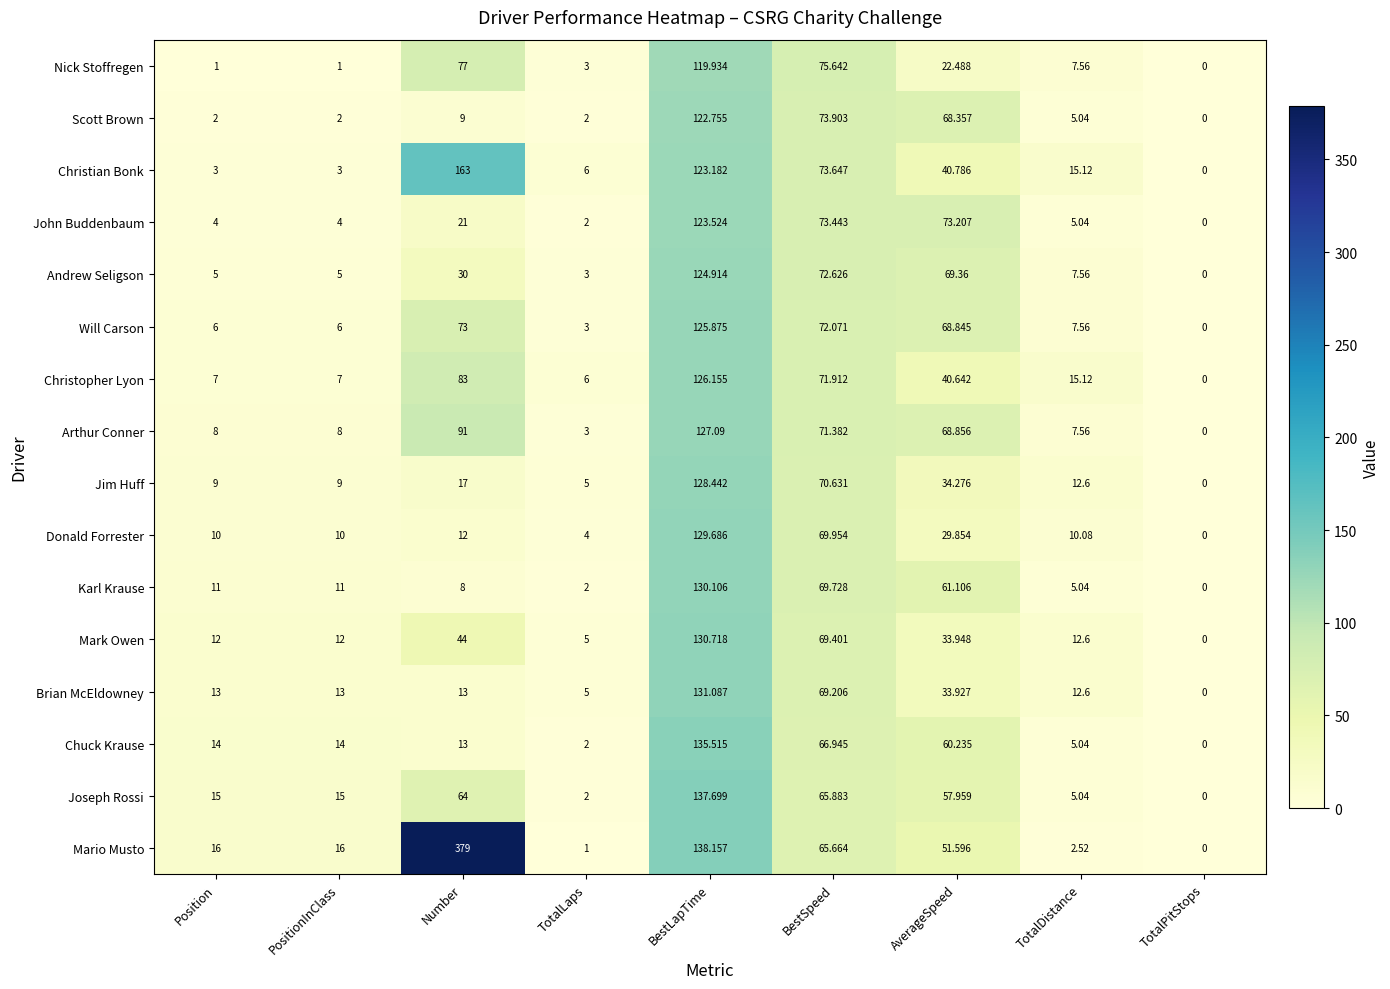

Rank the series at Position from lowest to highest value.

Nick Stoffregen, Scott Brown, Christian Bonk, John Buddenbaum, Andrew Seligson, Will Carson, Christopher Lyon, Arthur Conner, Jim Huff, Donald Forrester, Karl Krause, Mark Owen, Brian McEldowney, Chuck Krause, Joseph Rossi, Mario Musto